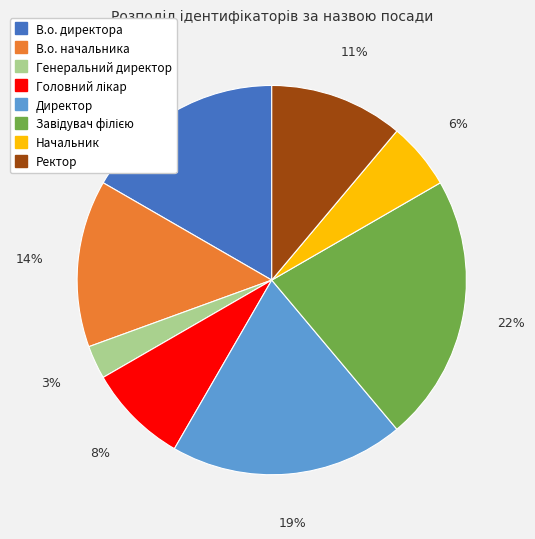

Which slice is the smallest?

Генеральний директор